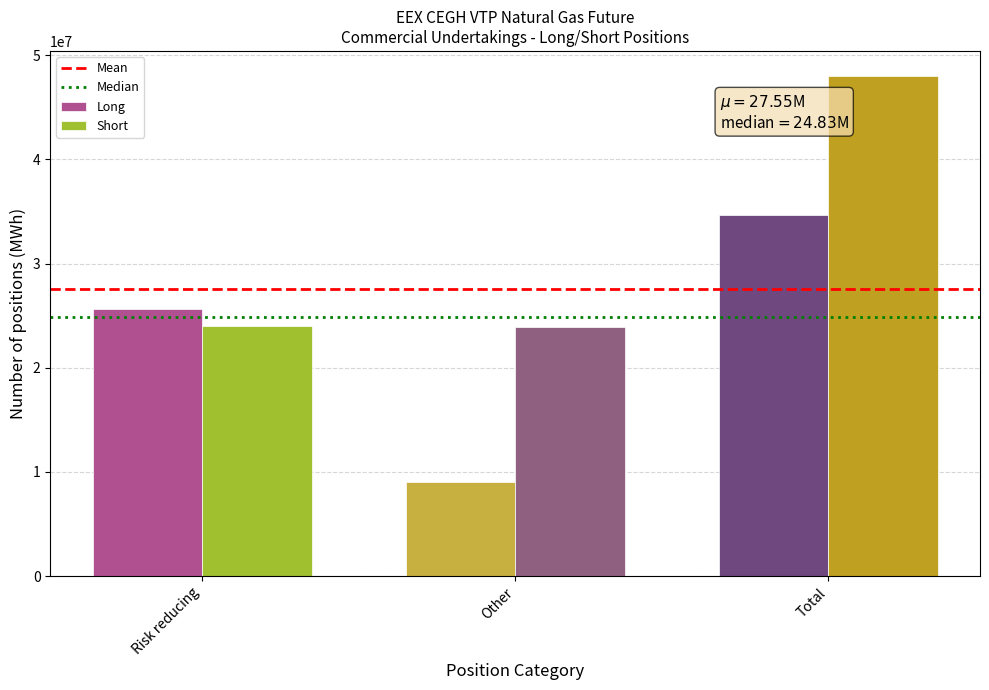

Is the value of Short at Risk reducing greater than the value of Long at Total?

No